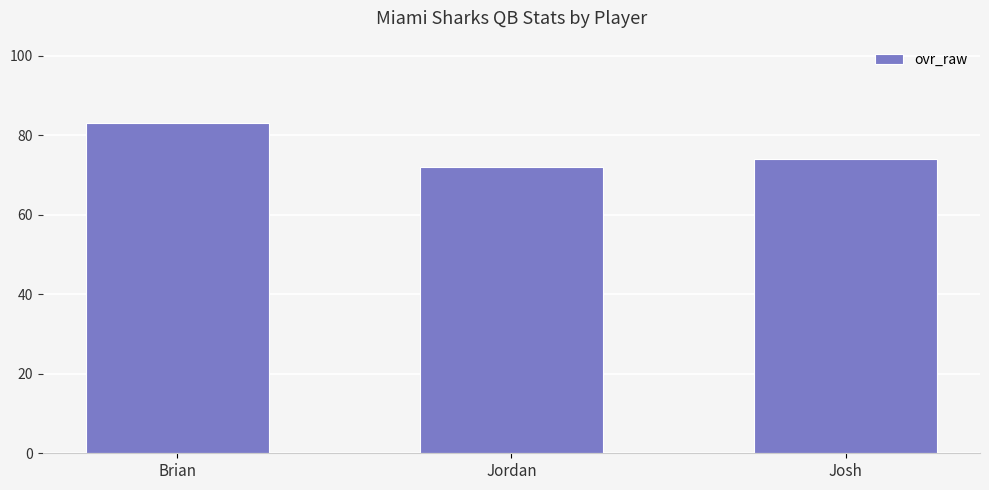

What is the difference between the values at Jordan and Brian?

11